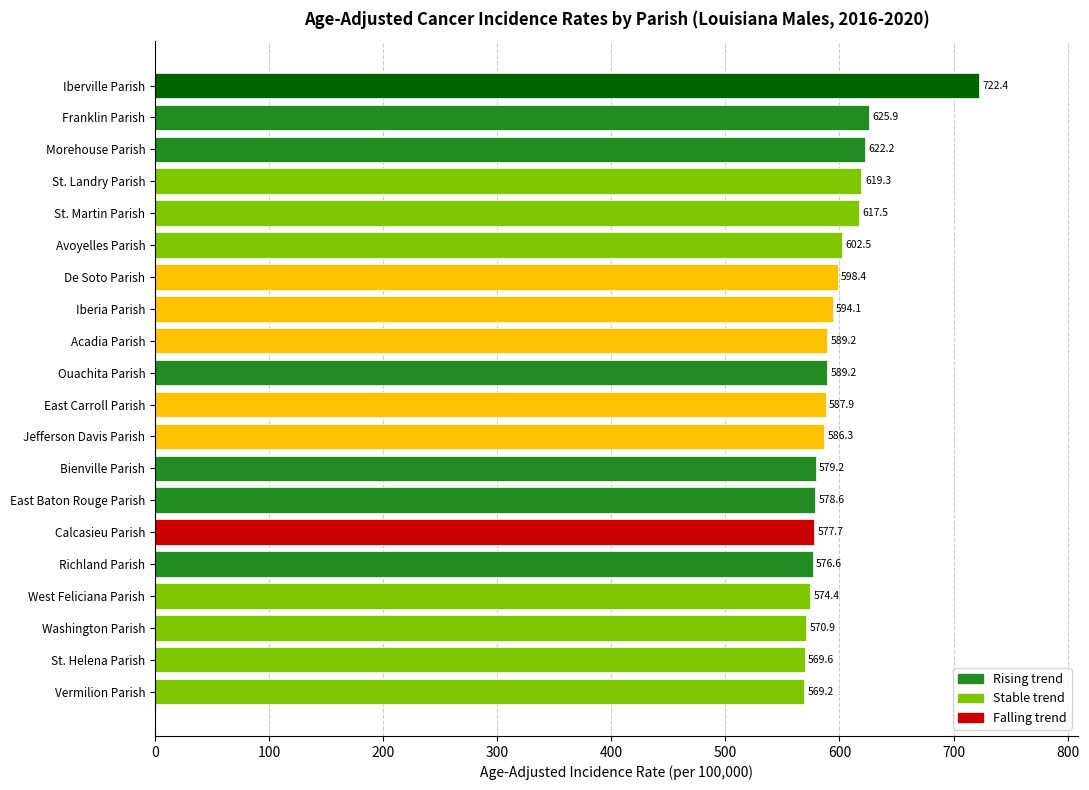

Reading top to bottom, what are all the values shown in this chart?

Iberville Parish=722.4	Franklin Parish=625.9	Morehouse Parish=622.2	St. Landry Parish=619.3	St. Martin Parish=617.5	Avoyelles Parish=602.5	De Soto Parish=598.4	Iberia Parish=594.1	Acadia Parish=589.2	Ouachita Parish=589.2	East Carroll Parish=587.9	Jefferson Davis Parish=586.3	Bienville Parish=579.2	East Baton Rouge Parish=578.6	Calcasieu Parish=577.7	Richland Parish=576.6	West Feliciana Parish=574.4	Washington Parish=570.9	St. Helena Parish=569.6	Vermilion Parish=569.2